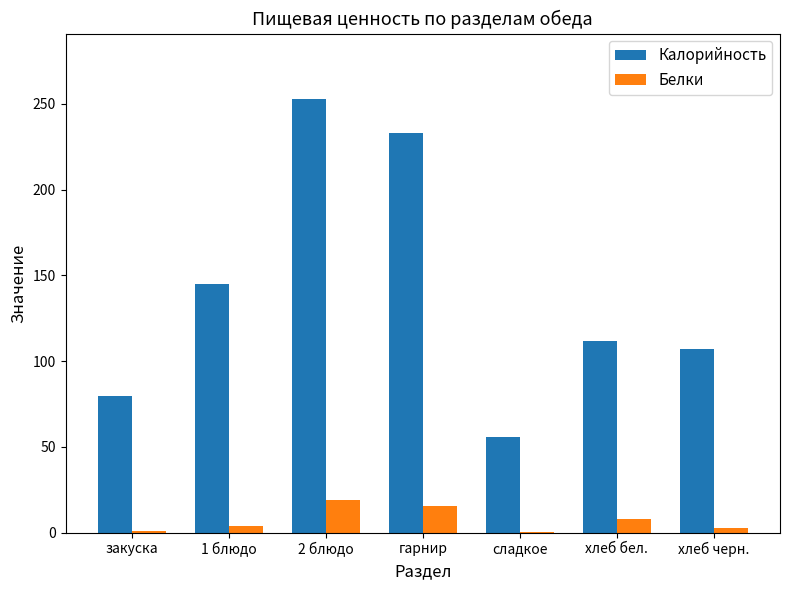

What is the total value across all series at хлеб бел.?

119.2